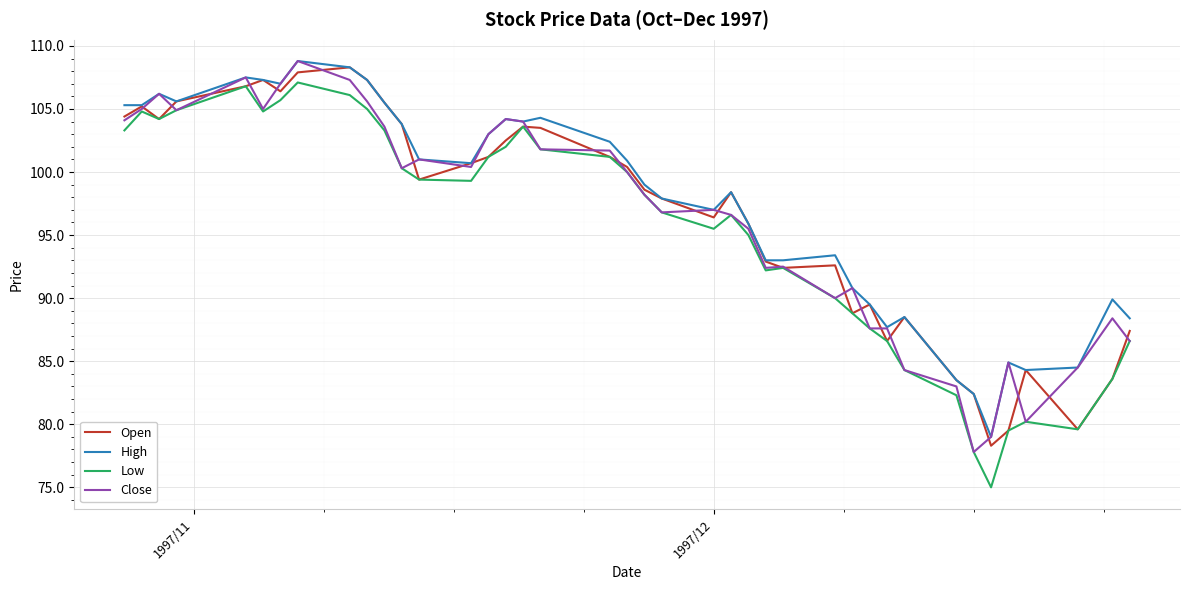

What is the maximum value for High?

108.8